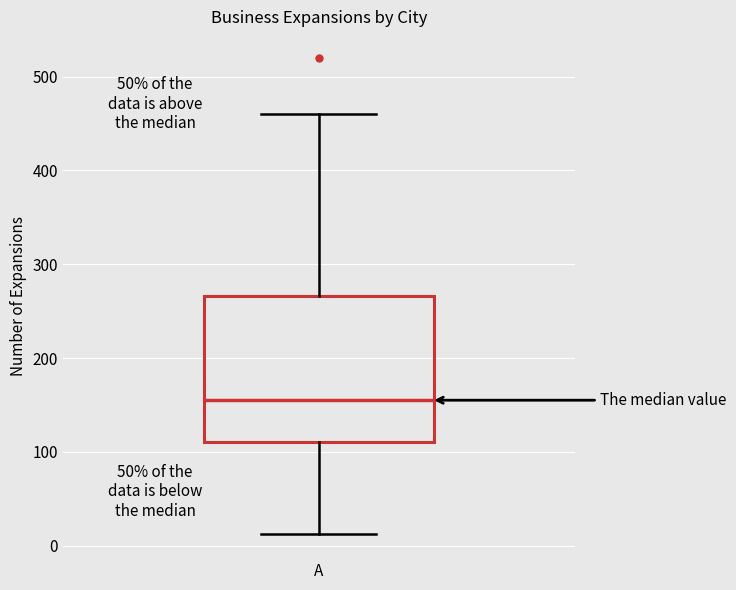

Where is the upper edge of the box for A on the y-axis? The values are not printed on the chart, so give them approximately, as read against the axis.

270